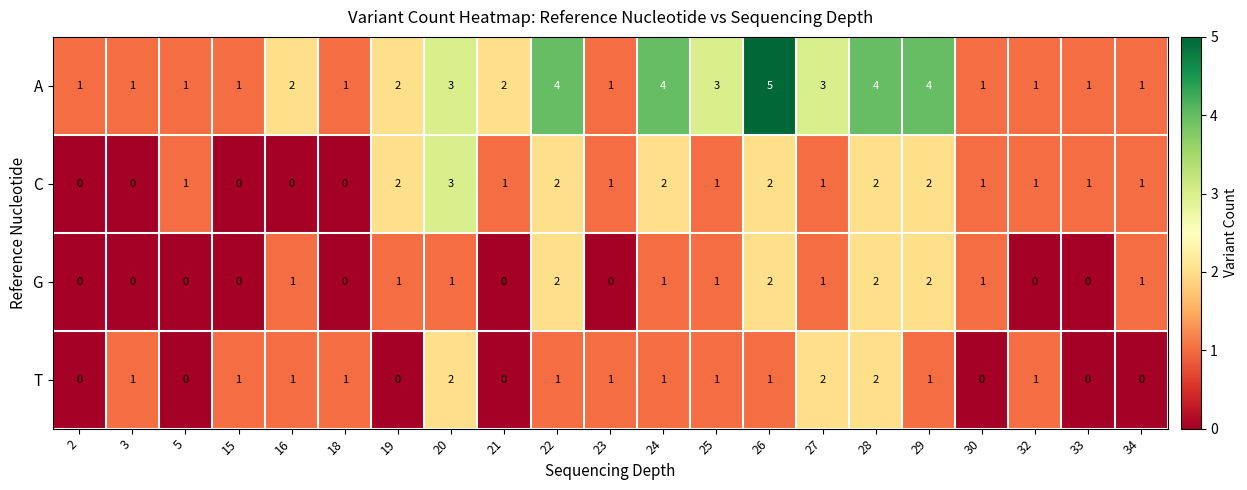

True or false: C has a value of 2 at 19.

True